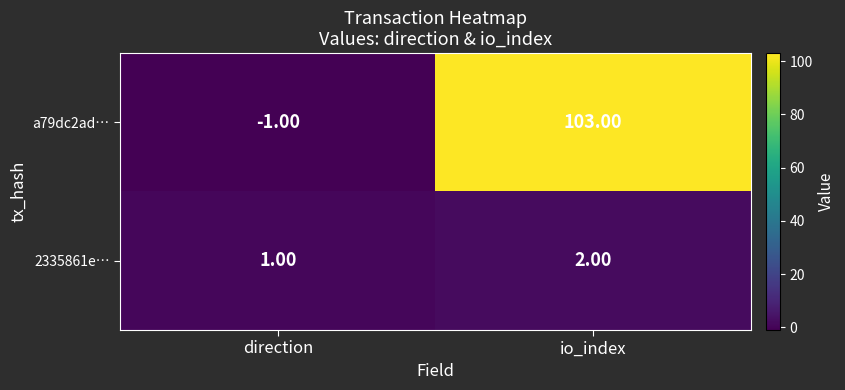

At io_index, list the series in order from largest to smallest.

a79dc2ad…, 2335861e…